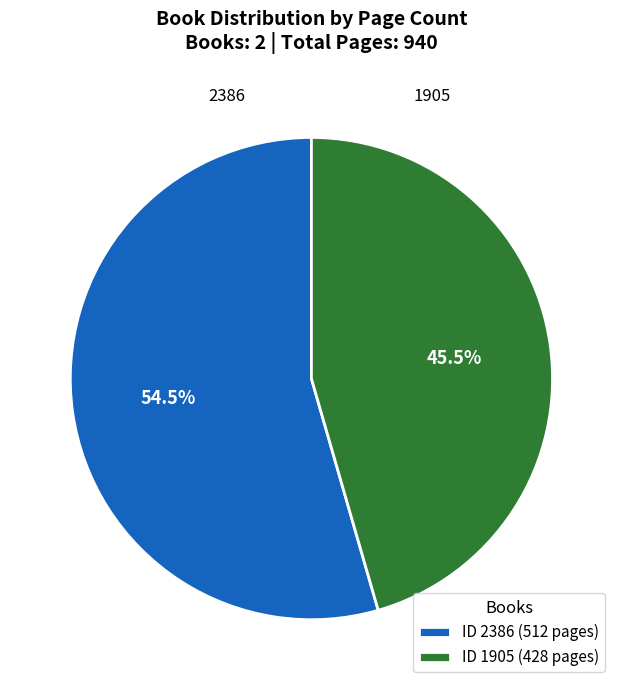

Rank the categories by value from lowest to highest.

ID 1905 (428 pages), ID 2386 (512 pages)